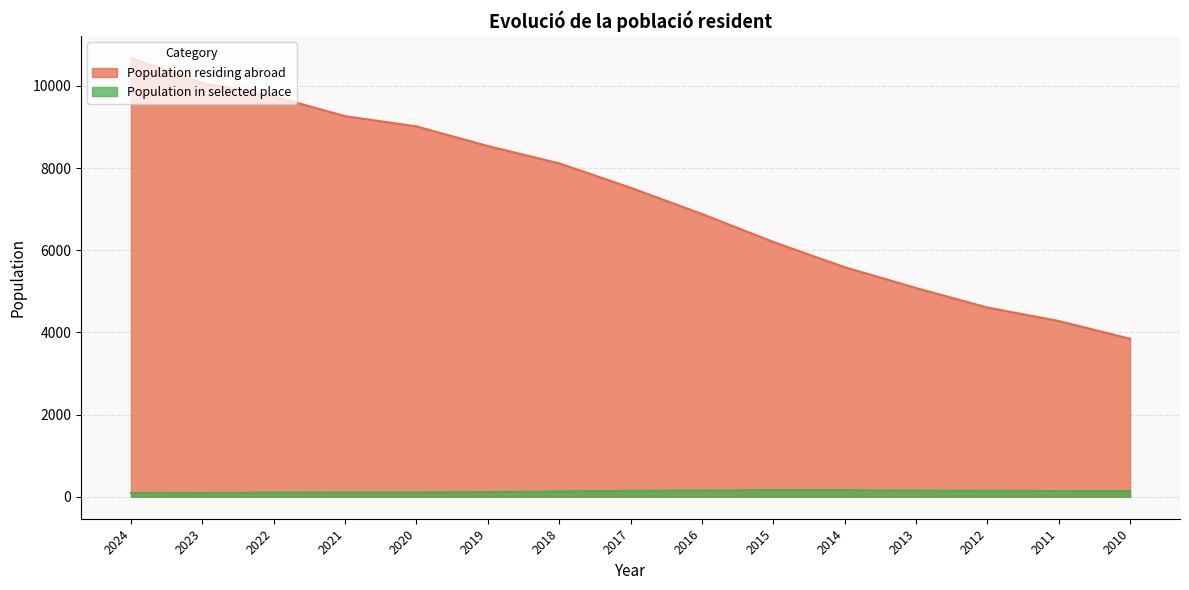

The value of Population in selected place at 2013 is 78. True or false?

False